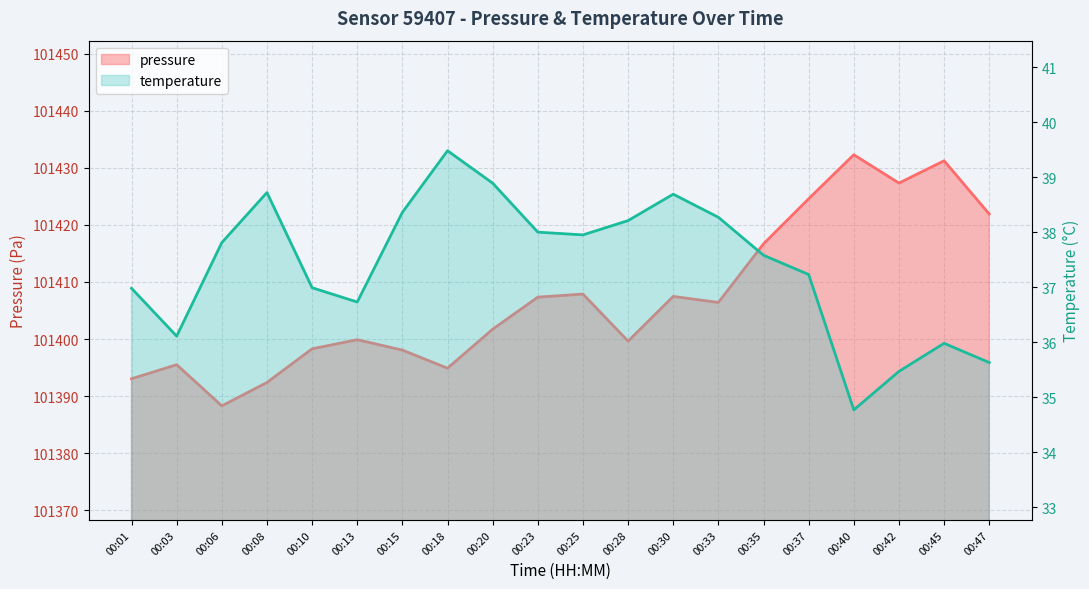

The pressure series shows 101395.5 at 00:03. True or false?

True